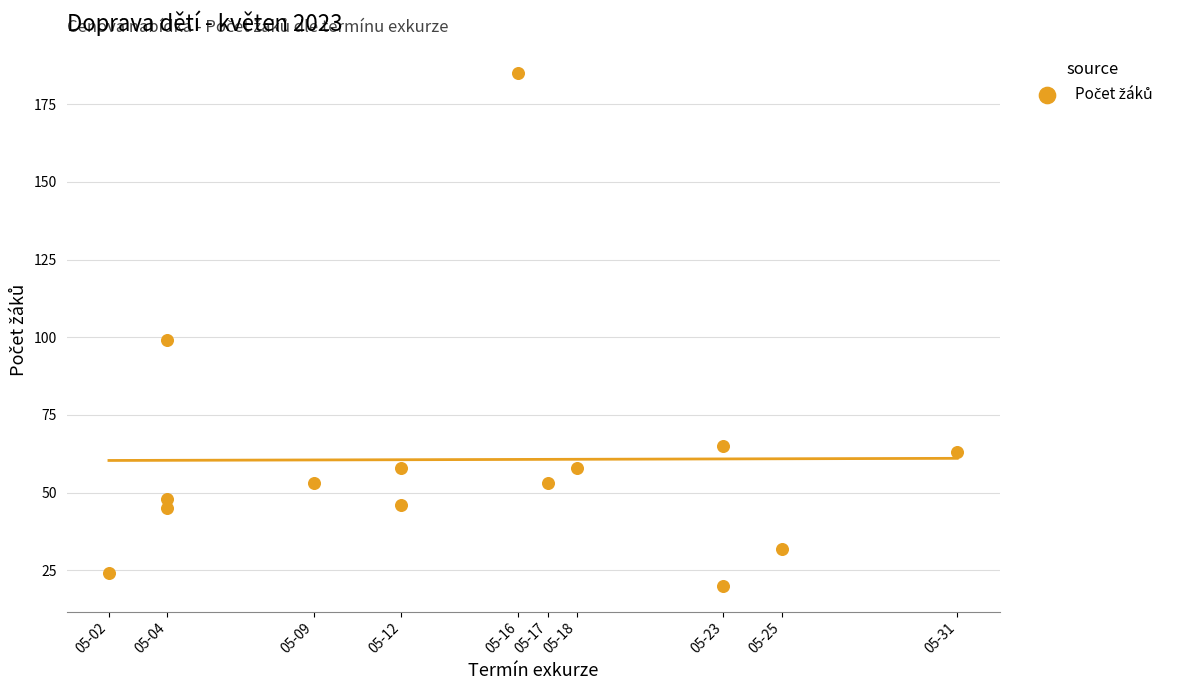

What Y value in the scatter plot is closest to 102?

99